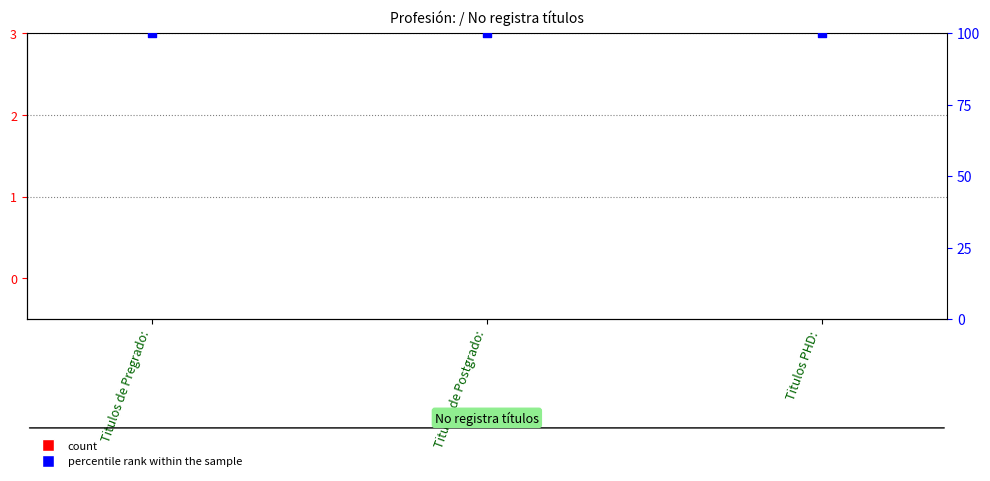

Which series reaches the minimum Y coordinate?

count